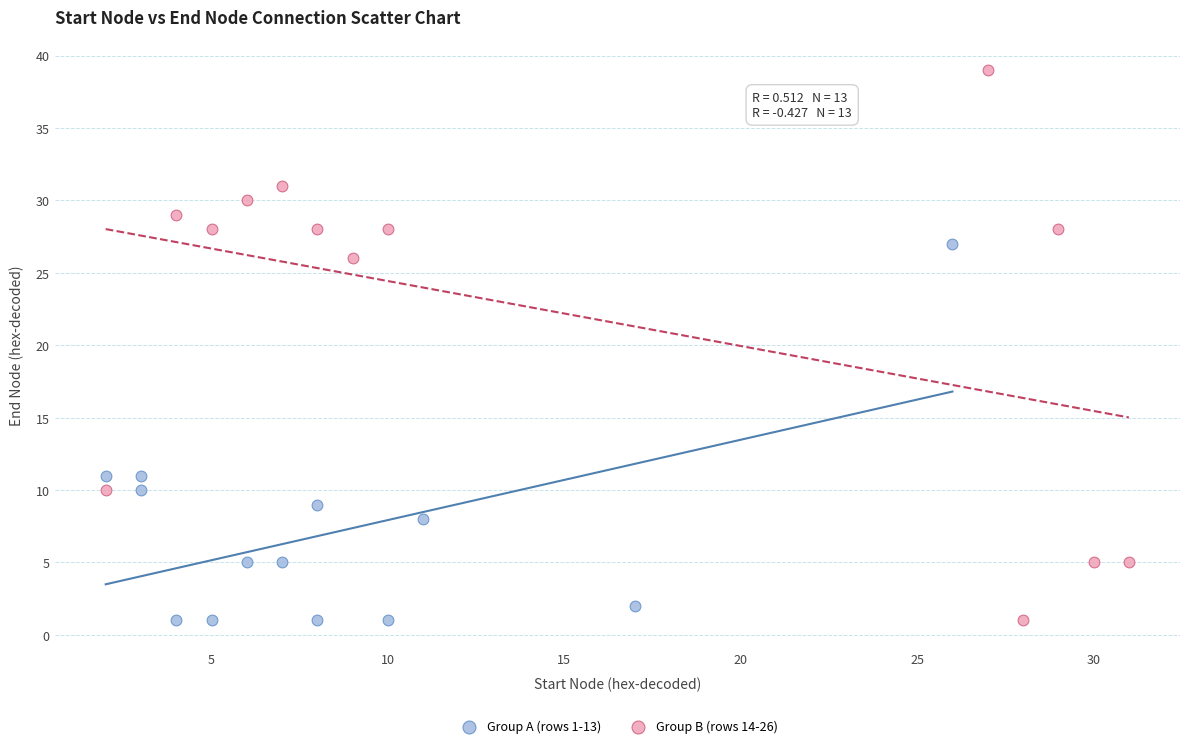

Which series reaches the maximum Y coordinate?

Group B (rows 14-26)